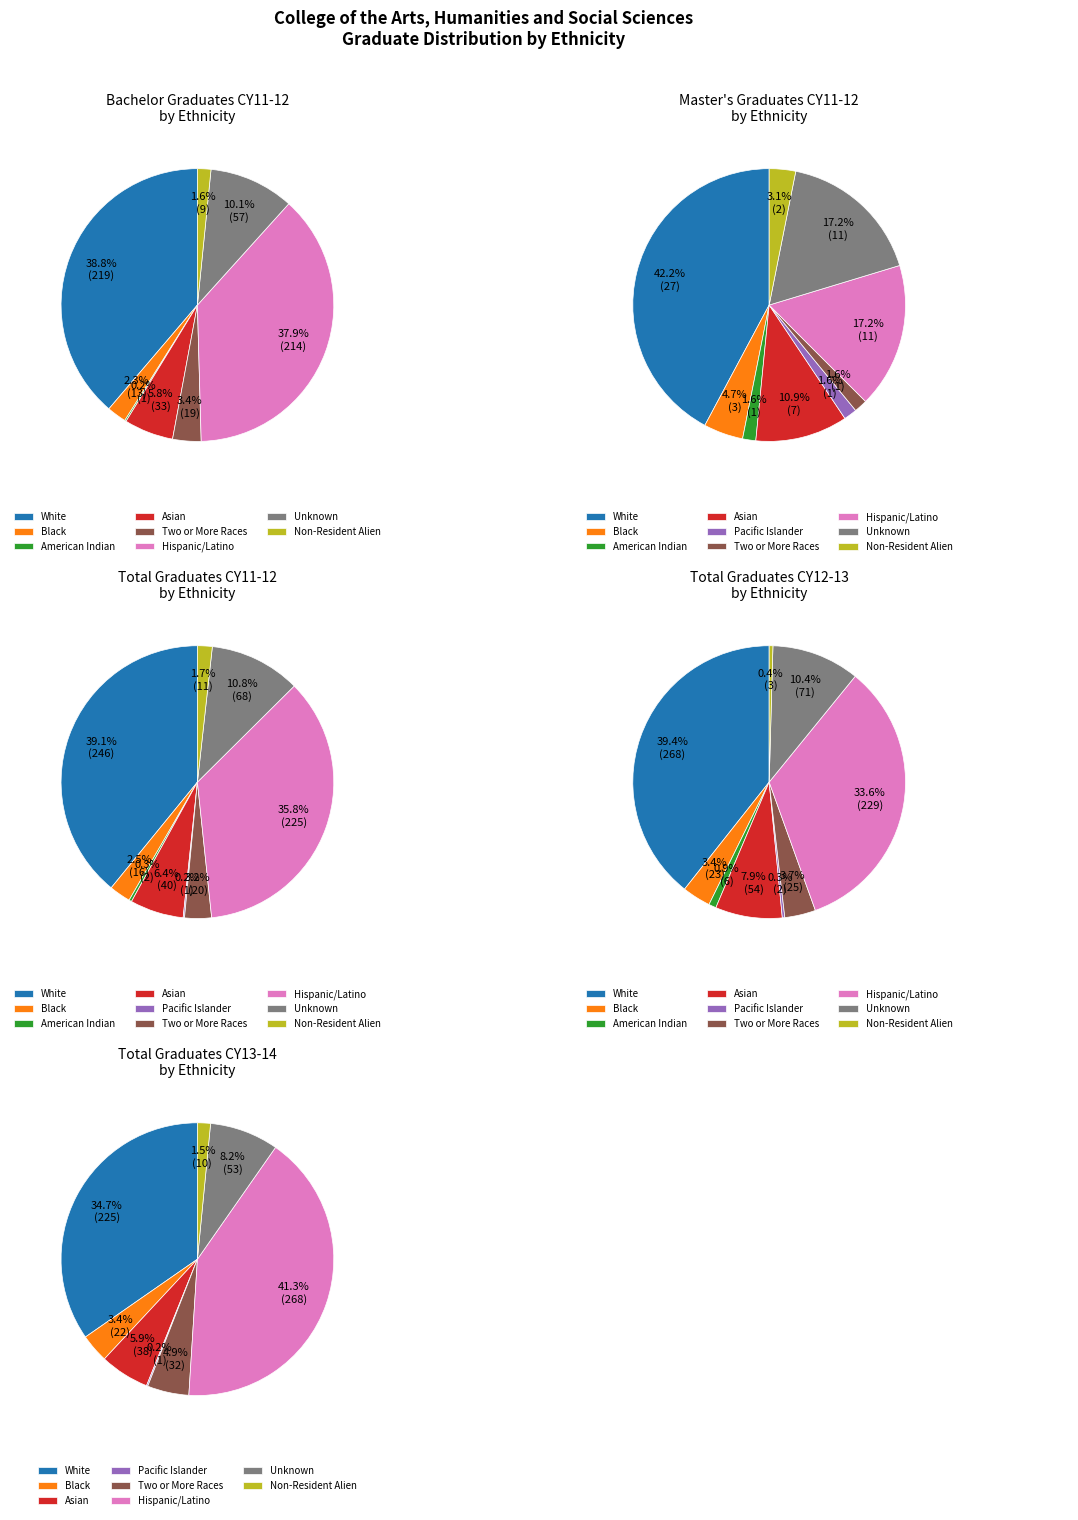

Which category has the smallest portion of the pie?

Pacific Islander